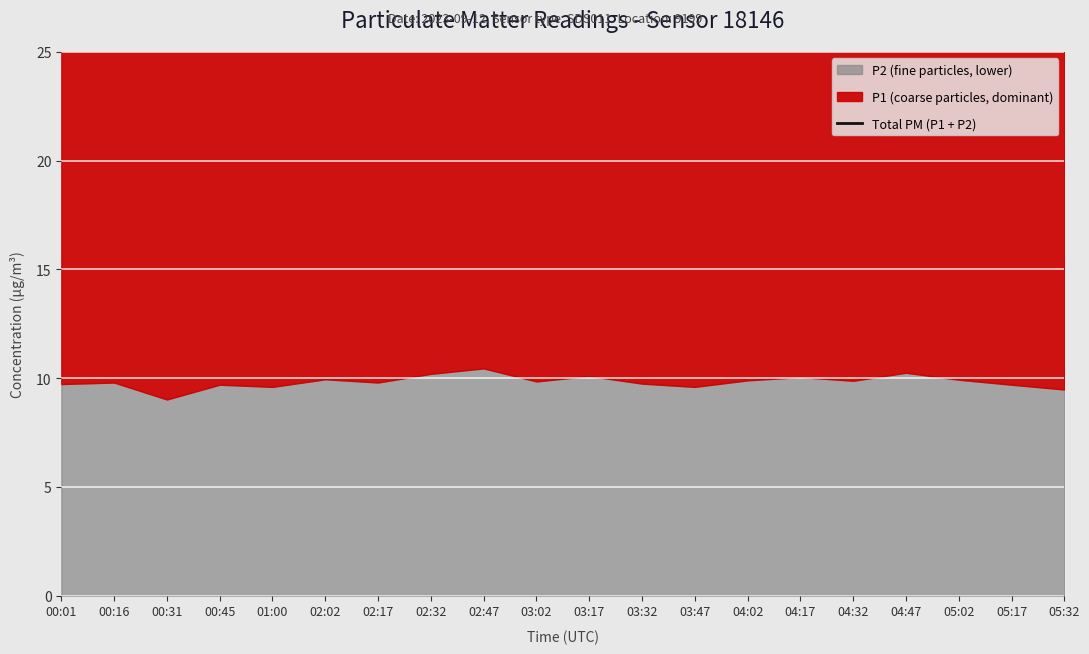

What is the value of the 16th point from the left?

28.2